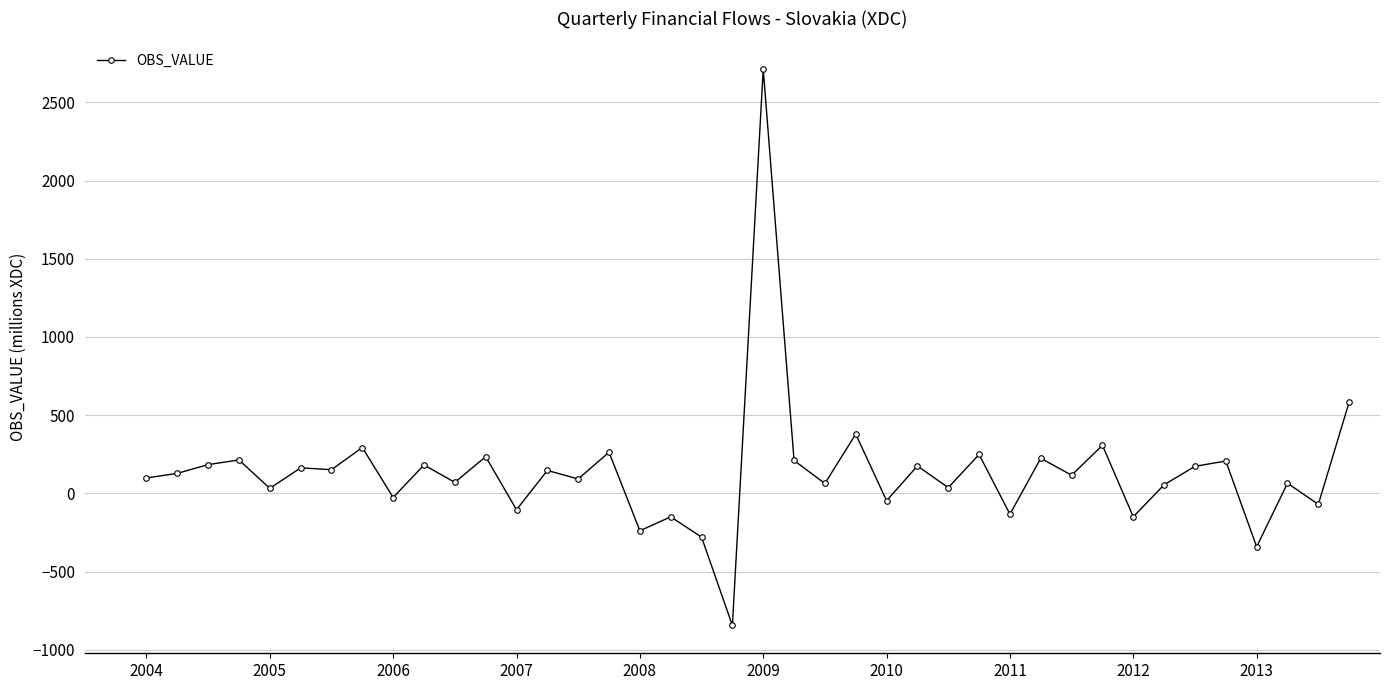

What is the smallest value displayed?

-845.0